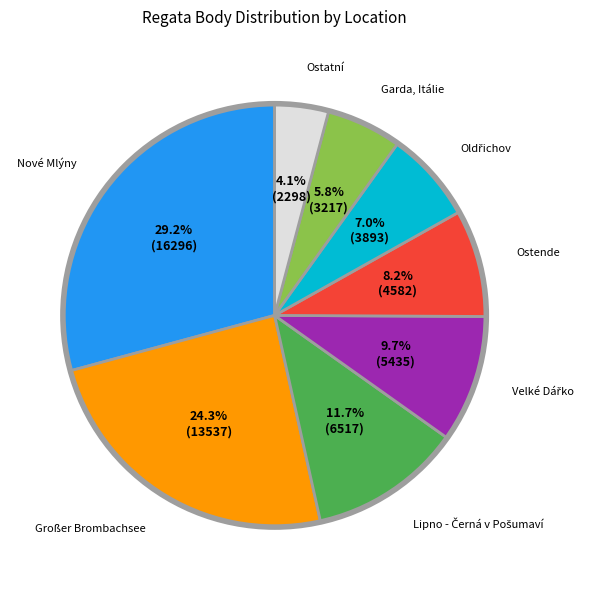

How many slices are in this pie chart?

8